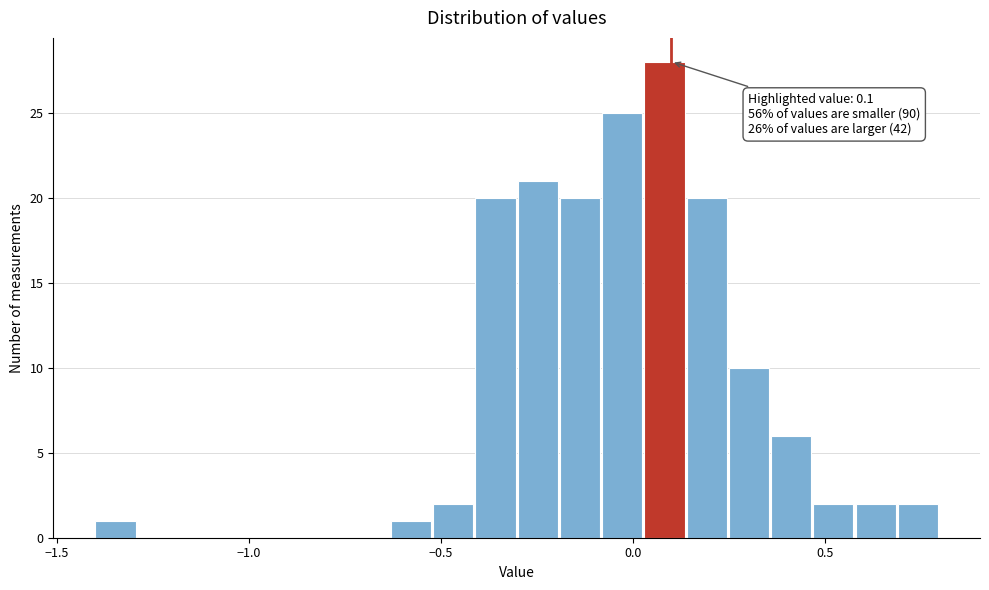

Around what value on the x-axis is the tallest bar? Give the approximate position of its centre, as read against the axis.

0.10